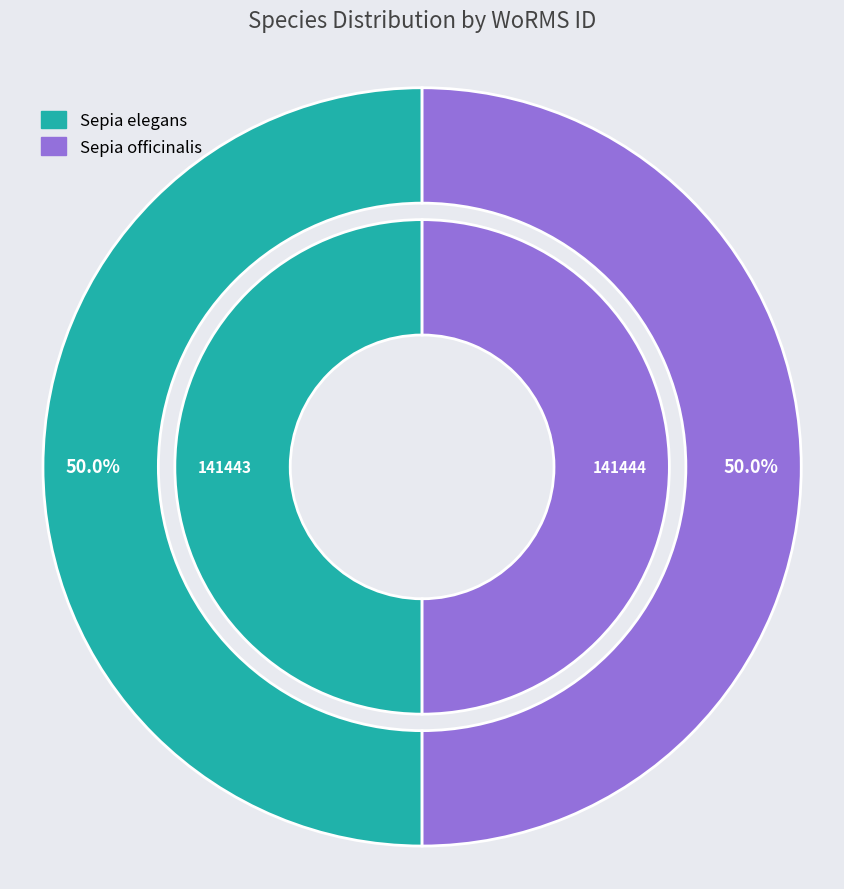

Which has a higher value, Sepia officinalis or Sepia elegans?

Sepia officinalis